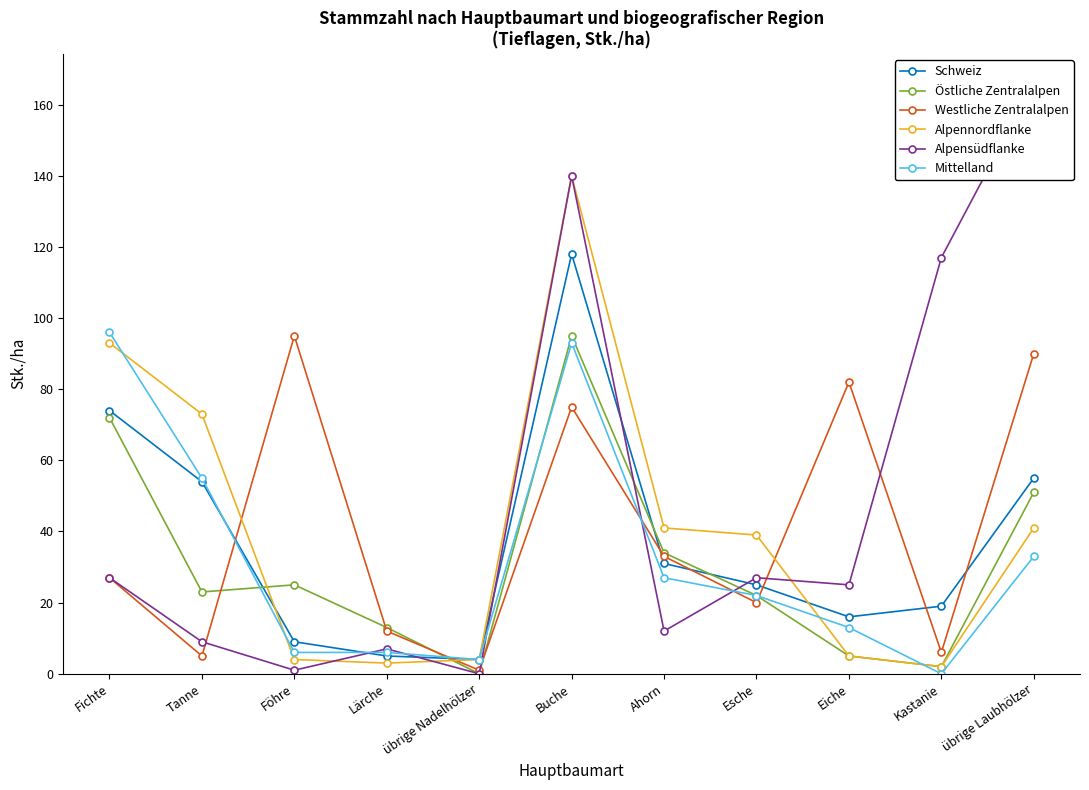

Which series has the largest range (max minus min)?

Alpensüdflanke